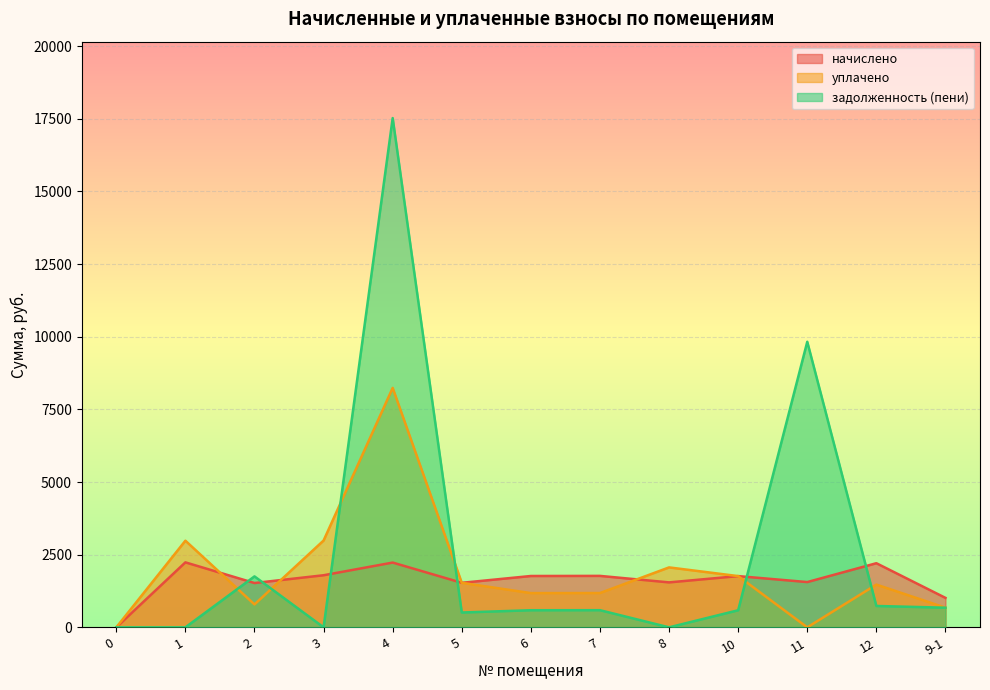

List the labels in order of начислено value, largest first.

1, 4, 12, 3, 7, 6, 10, 11, 8, 5, 2, 9-1, 0